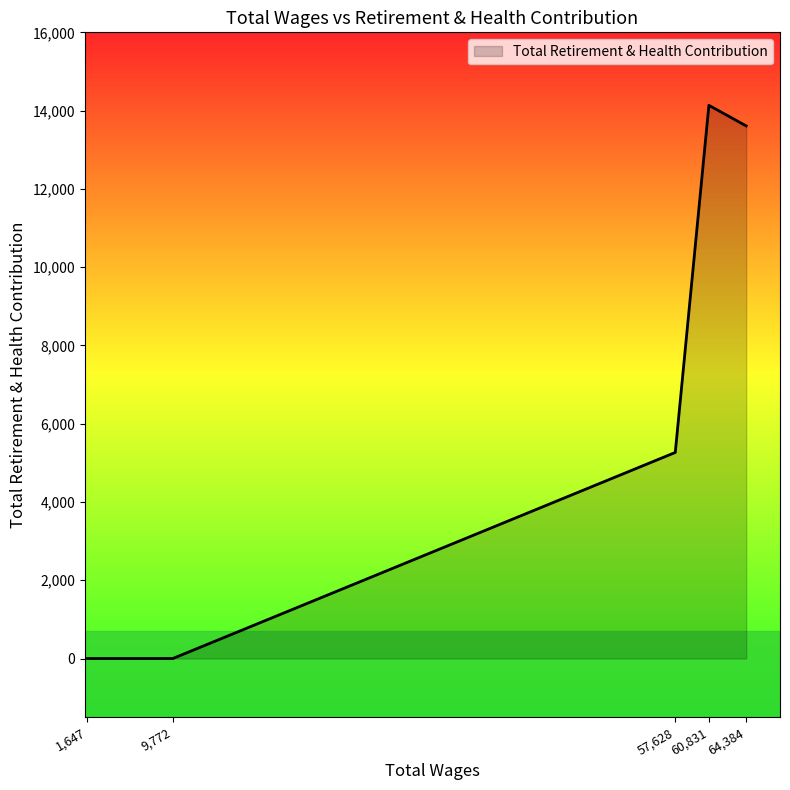

The chart shows a value of 20061 at 60,831. True or false?

False